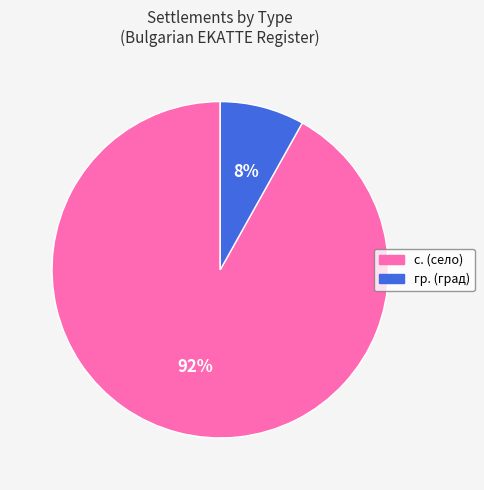

Does any single category account for the majority?

Yes